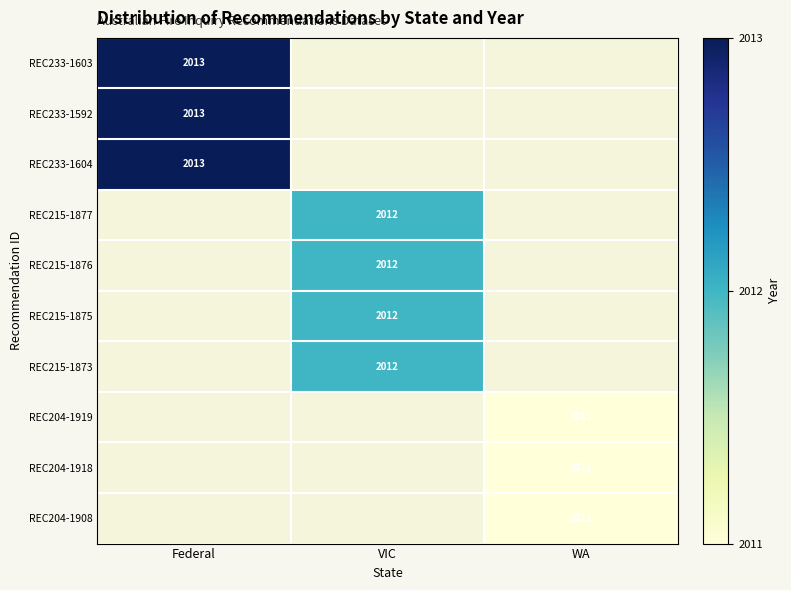

The value of REC204-1919 at WA is 2011. True or false?

True